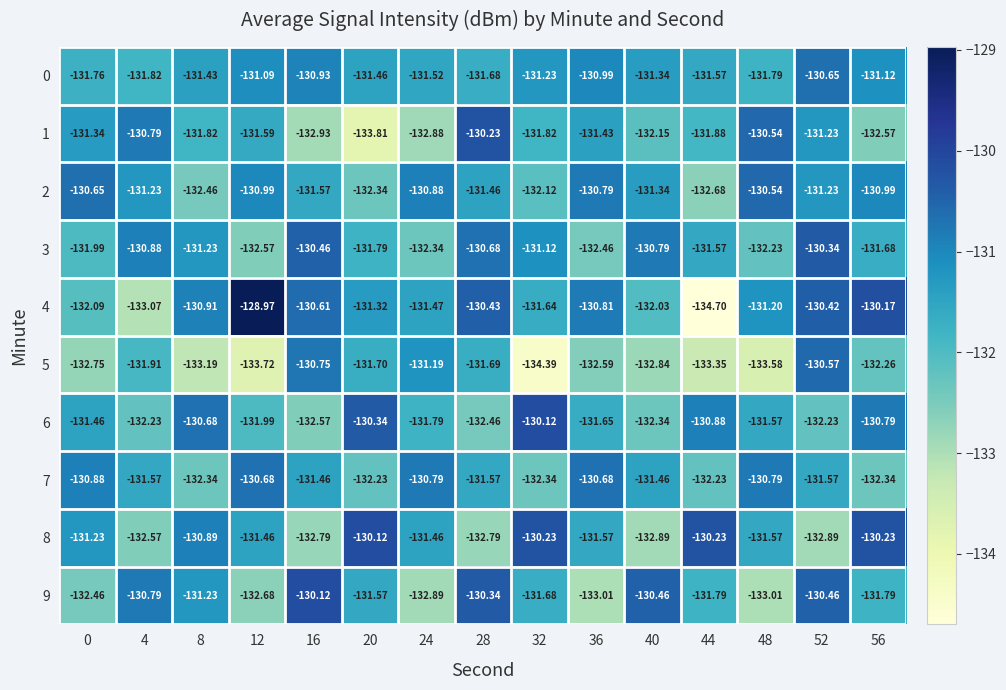

Is the value of 7 at 56 greater than the value of 6 at 44?

No